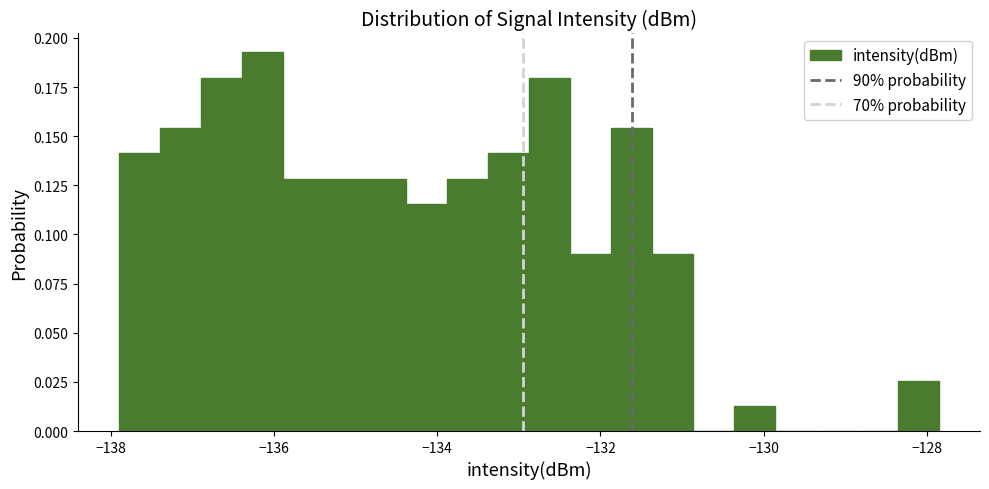

Around what value on the x-axis is the tallest bar? Give the approximate position of its centre, as read against the axis.

-136.2